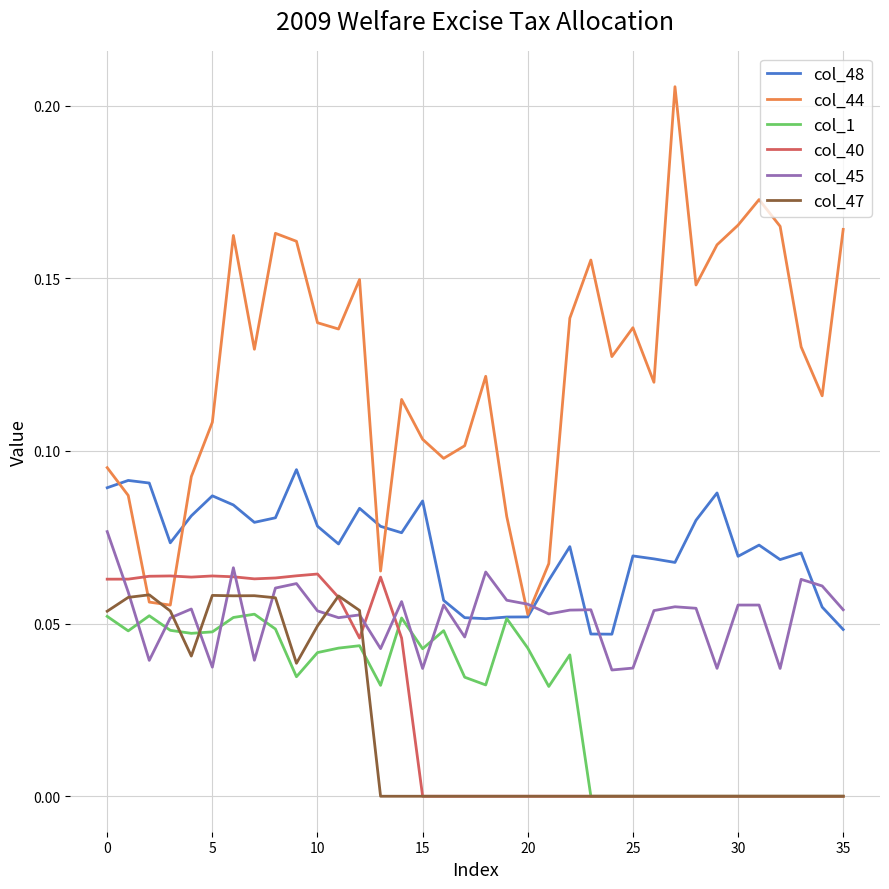

How many lines are shown in the chart?

6